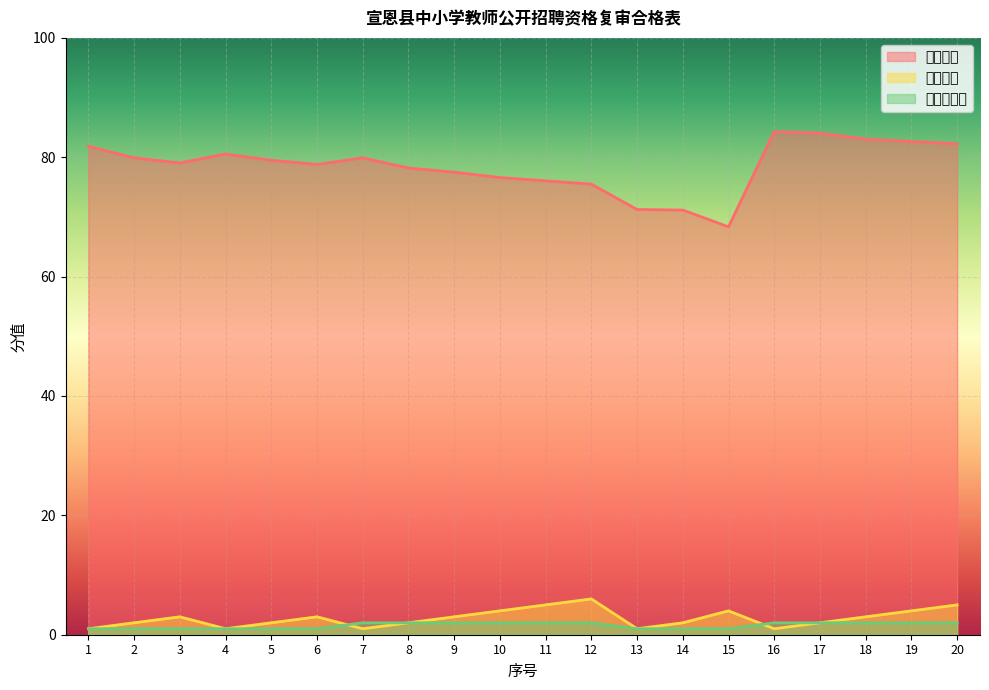

Which series has the largest total across all categories?

笔试成绩